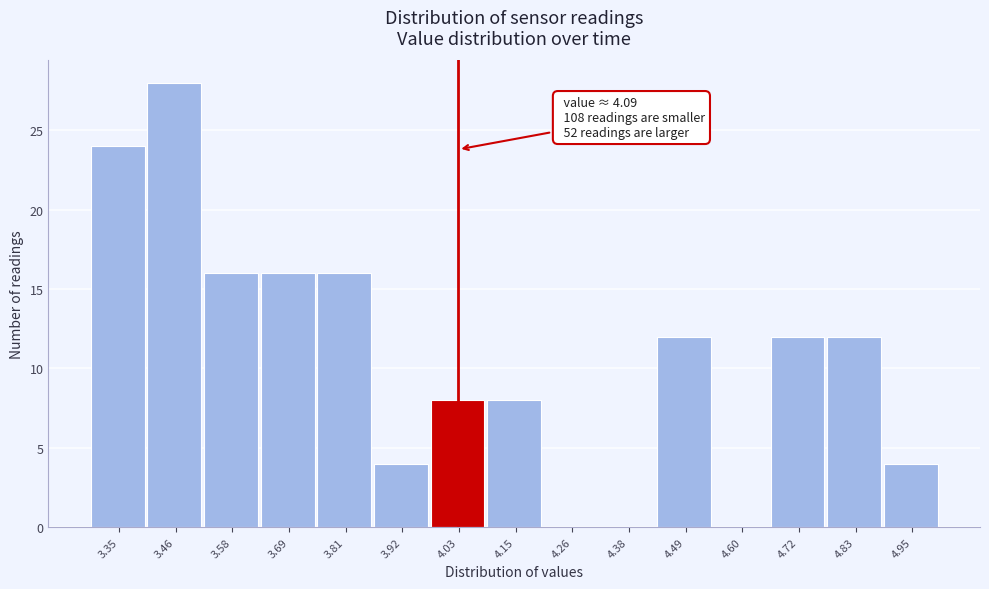

Reading left to right, extract all data points from this chart.

3.35=24	3.46=28	3.58=16	3.69=16	3.81=16	3.92=4	4.03=8	4.15=8	4.26=0	4.38=0	4.49=12	4.60=0	4.72=12	4.83=12	4.95=4